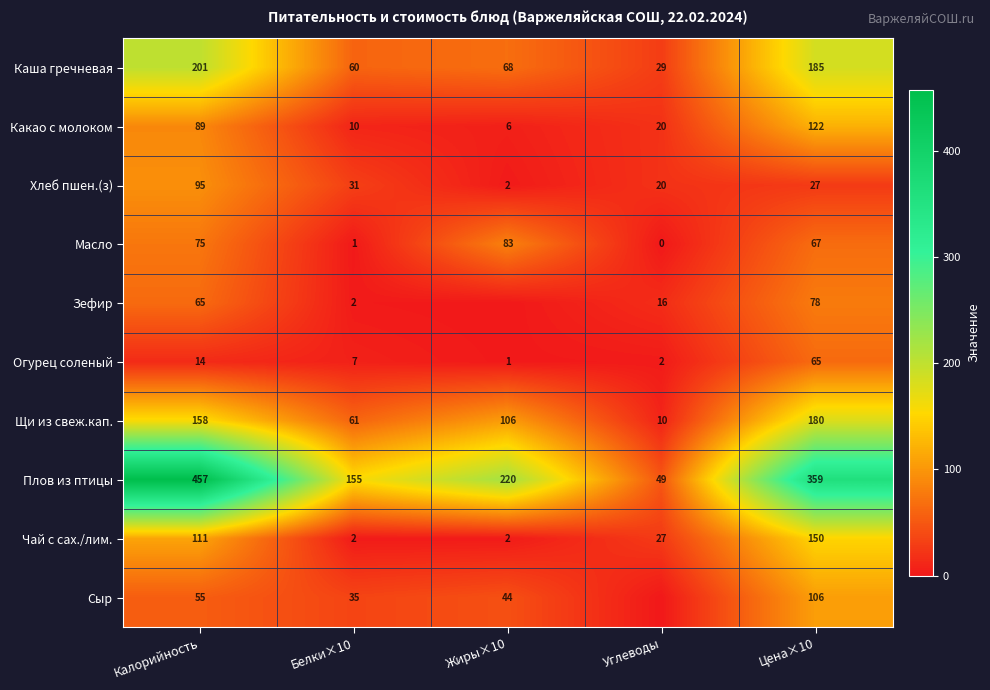

At how many categories does at least one series exceed 80?

4